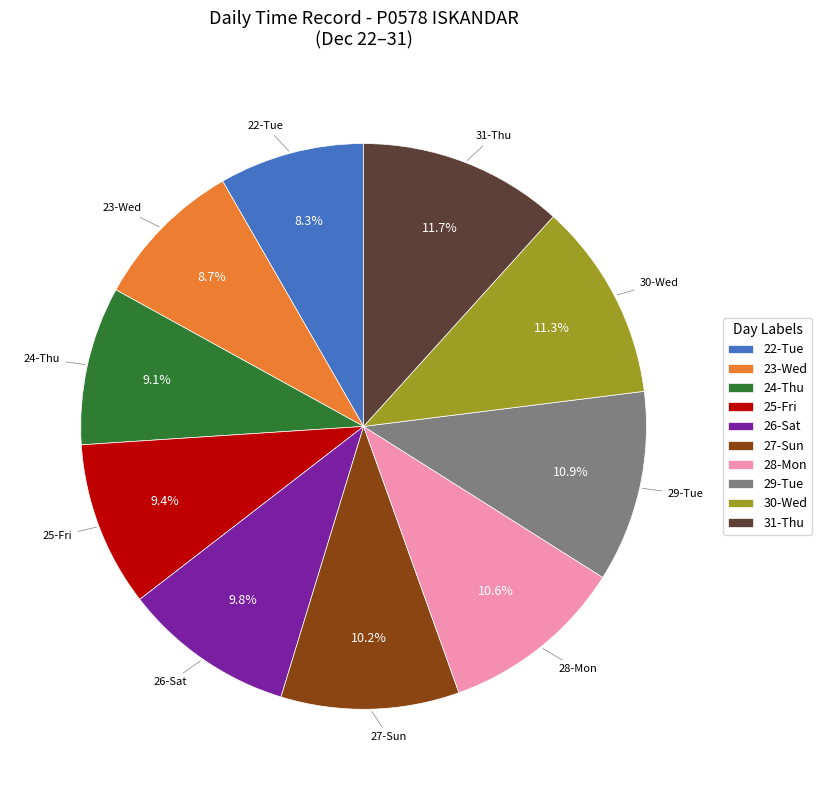

Does any single category account for the majority?

No